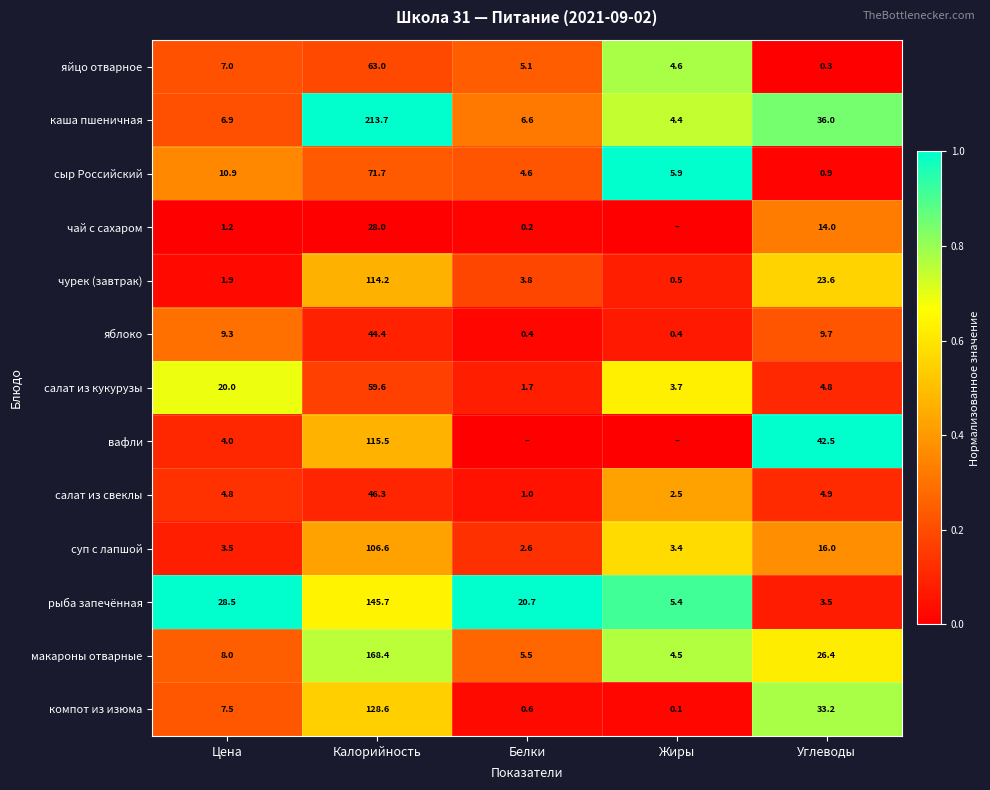

What is the difference between the highest and lowest values at Цена?

27.3